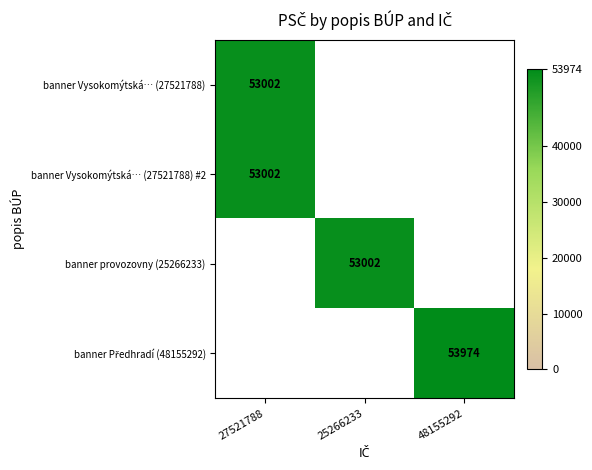

The banner Vysokomýtská… (27521788) #2 series shows 27561 at 27521788. True or false?

False